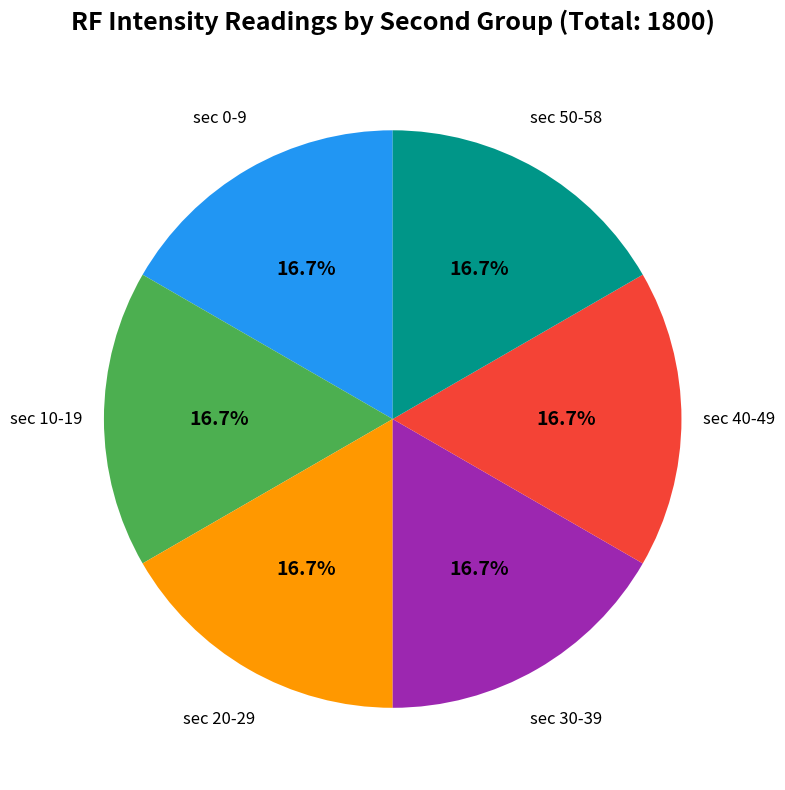

Does sec 50-58 account for over 50% of the chart?

No